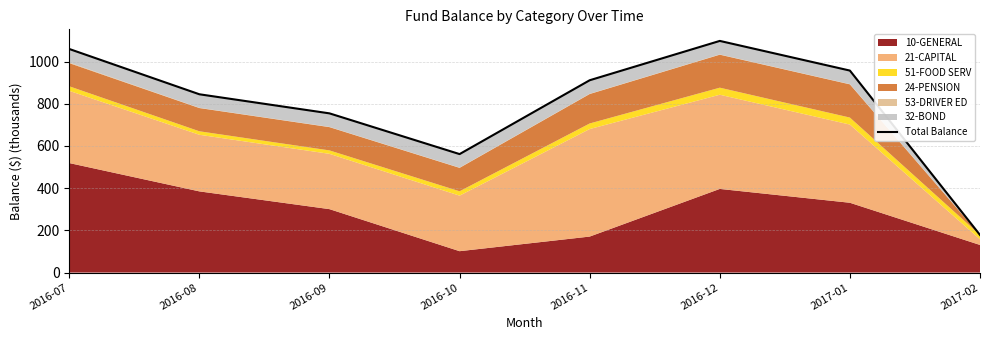

Read the value at 2016-08.

844.9